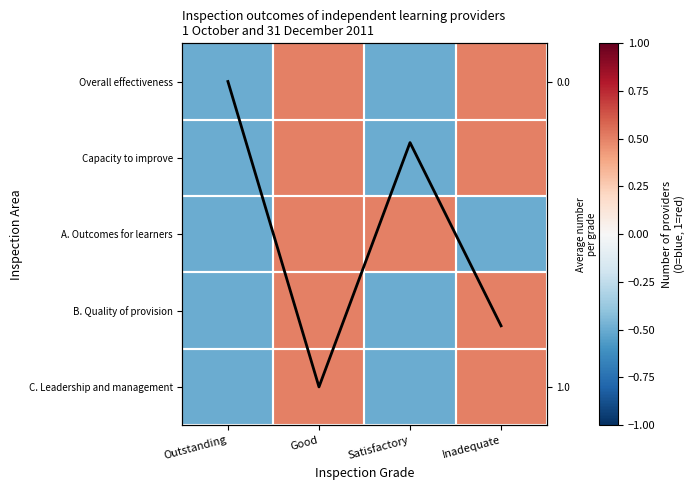

Between Inadequate and Satisfactory, which is larger?

Inadequate